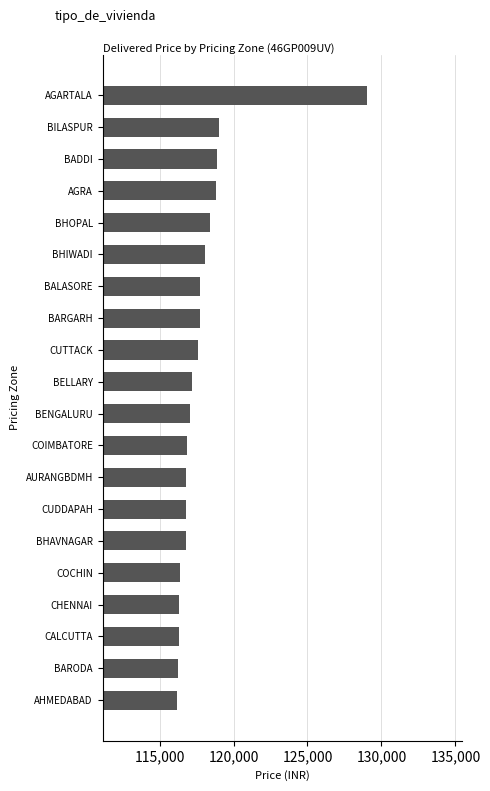

What is the greatest value displayed?

129010